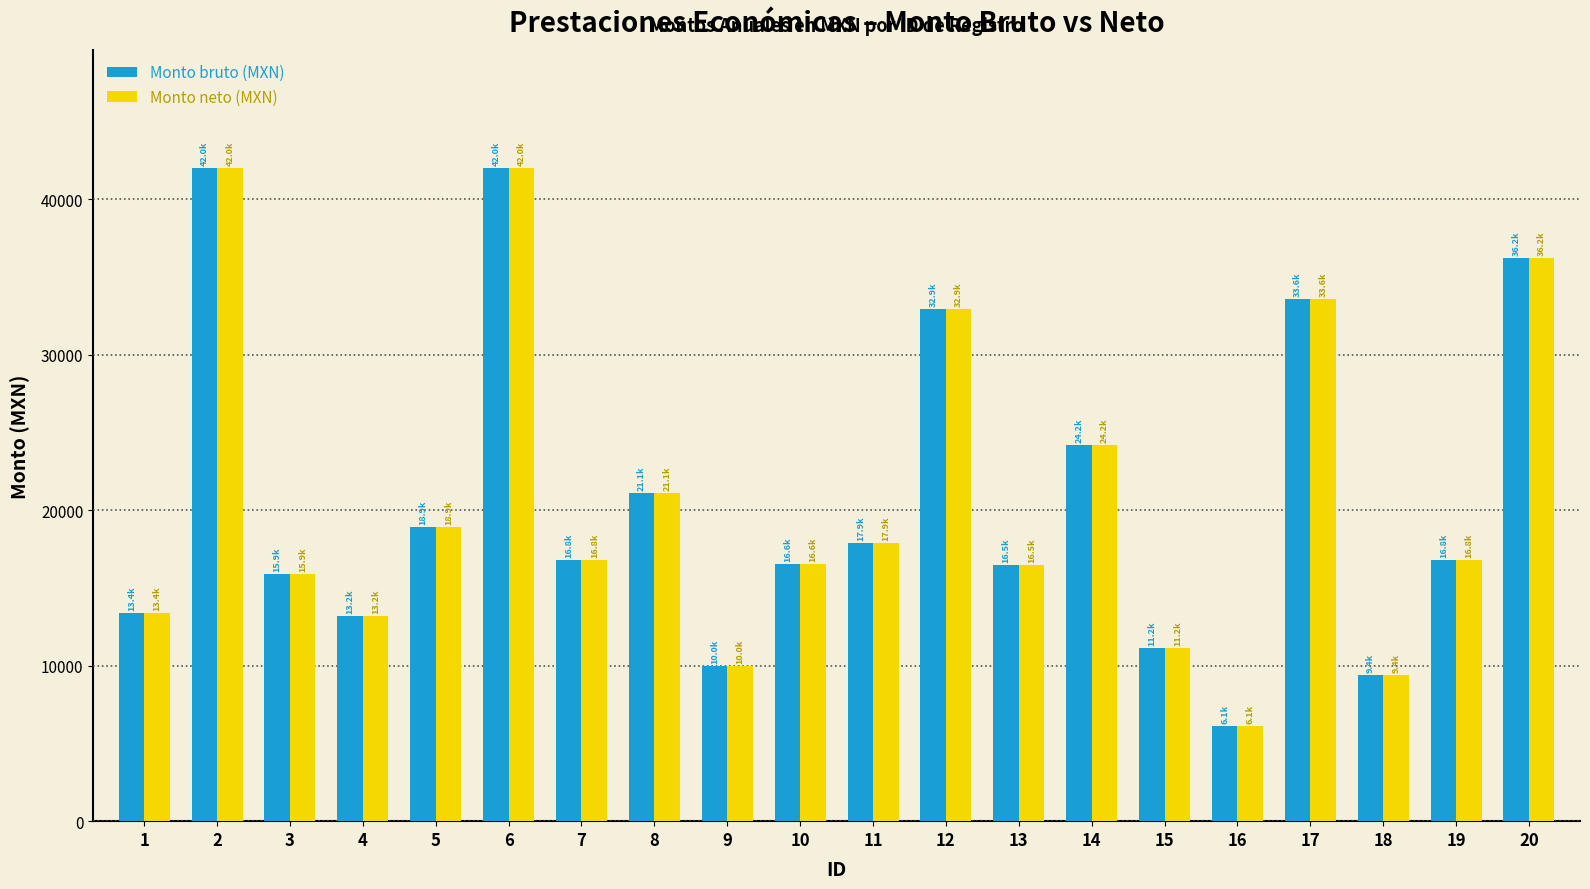

What is the approximate value of Monto neto (MXN) at 12?

32940.0